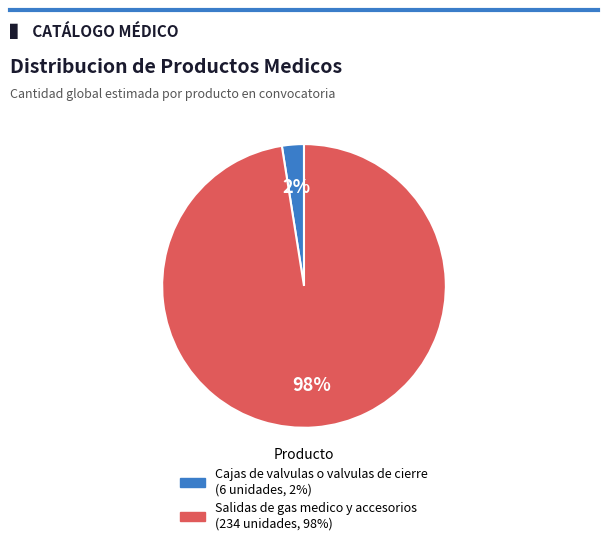

Rank the categories by value from lowest to highest.

Cajas de valvulas o valvulas de cierre, Salidas de gas medico y accesorios